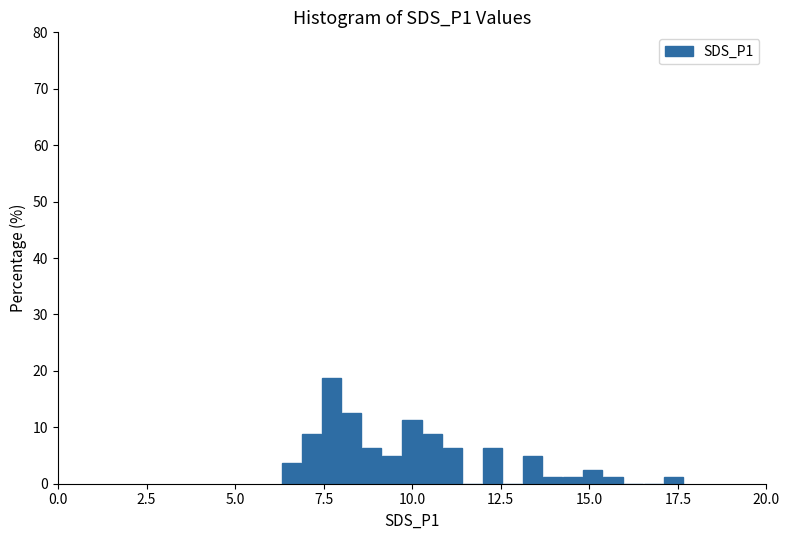

Read against the x-axis, roughly where is the centre of the tallest bar?

7.5